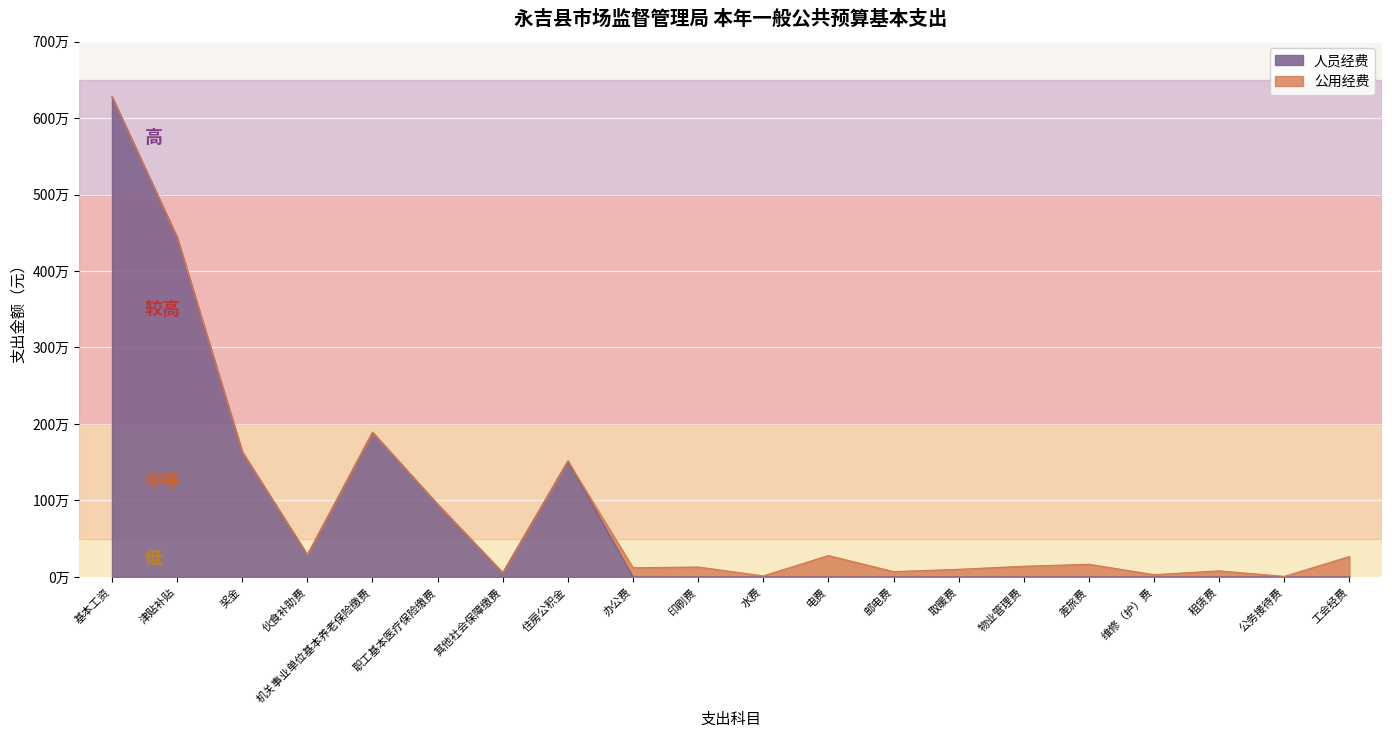

Rank the categories by value from highest to lowest.

基本工资, 津贴补贴, 机关事业单位基本养老保险缴费, 奖金, 住房公积金, 职工基本医疗保险缴费, 伙食补助费, 其他社会保障缴费, 办公费, 印刷费, 水费, 电费, 邮电费, 取暖费, 物业管理费, 差旅费, 维修（护）费, 租赁费, 公务接待费, 工会经费